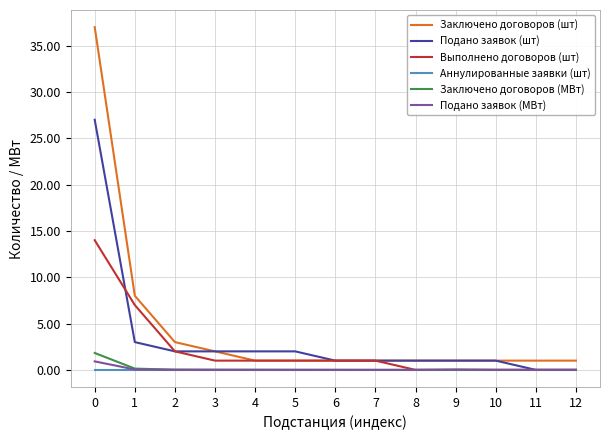

The Подано заявок (МВт) series shows 0.0 at 12. True or false?

True